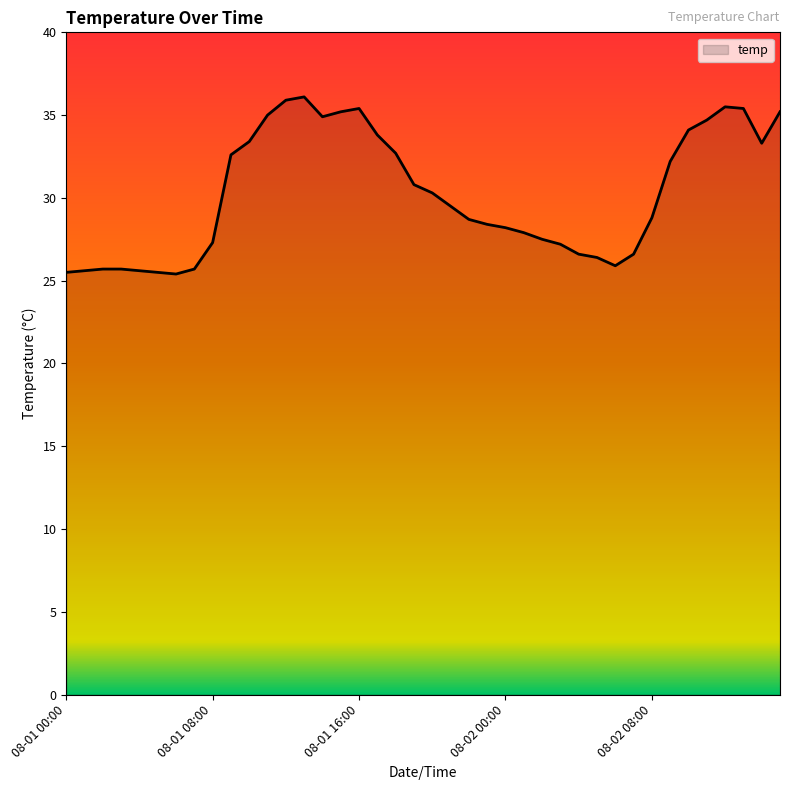

What is the minimum value shown in the chart?

25.4